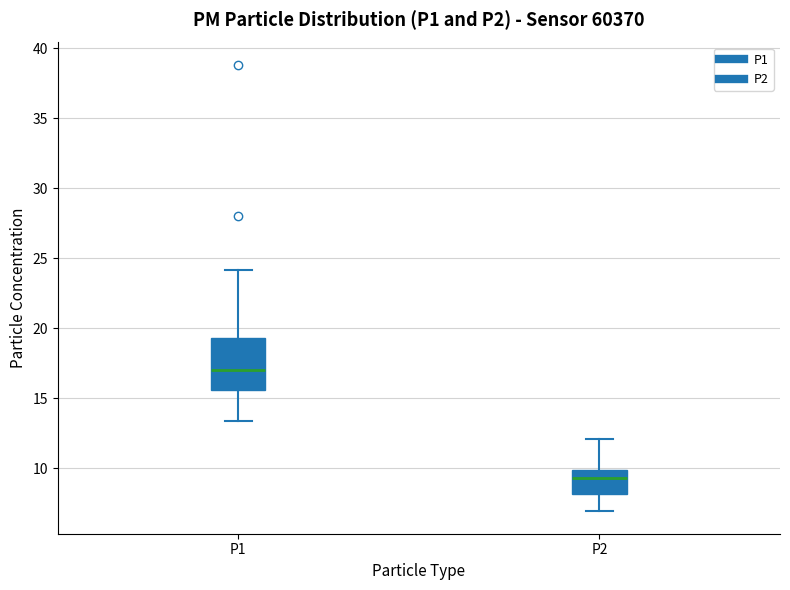

Reading left to right, read every box against the y-axis: the position of its median line, the range the box covers, and the ends of its whiskers. The values are not printed on the chart, so give them approximately, as read against the axis.

P1: median 17.0, box 15.5 to 19.5, whiskers 13.5 to 24.0
P2: median 9.5, box 8.0 to 10.0, whiskers 7.0 to 12.0